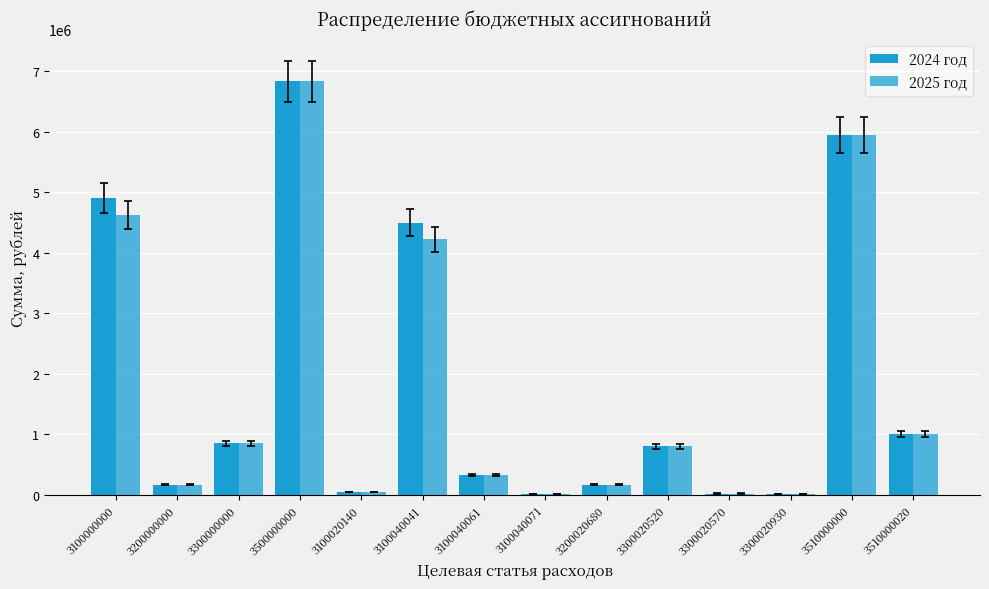

What is the sum of all 2025 год values?

25079188